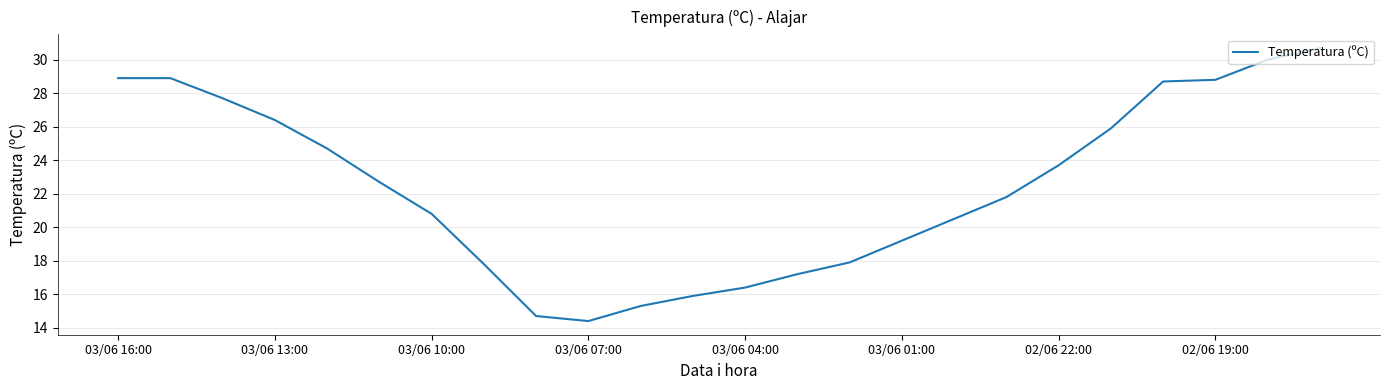

What is the difference between the maximum and minimum values?

16.3